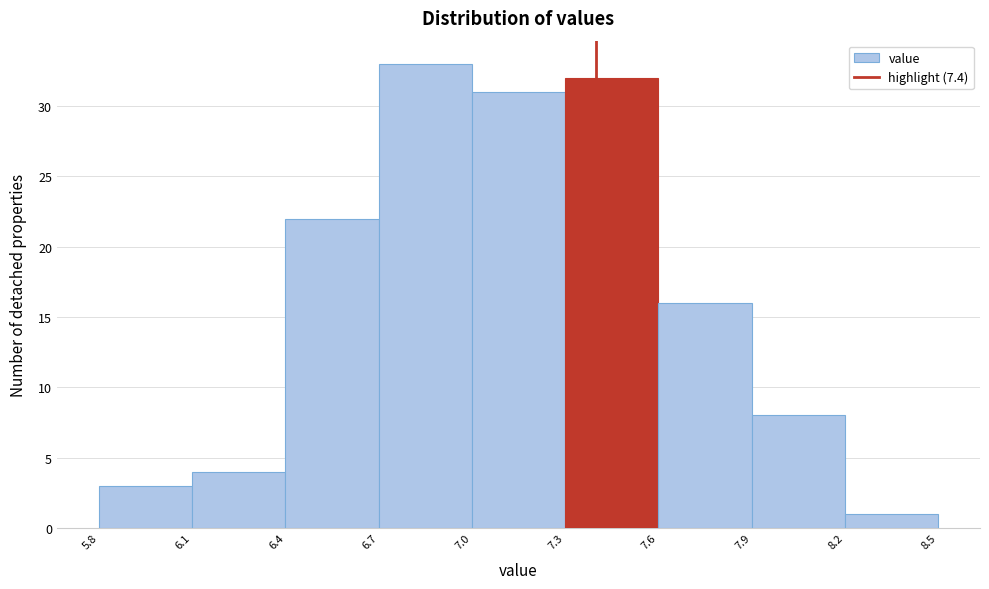

Reading left to right, transcribe this chart: for each bar, give the range it covers on the x-axis and its height. The values are not printed on the chart, so give them approximately, as read against the axis.

5.8 to 6.1: 3
6.1 to 6.4: 4
6.4 to 6.7: 22
6.7 to 7.0: 33
7.0 to 7.3: 31
7.3 to 7.6: 32
7.6 to 7.9: 16
7.9 to 8.2: 8
8.2 to 8.5: 1